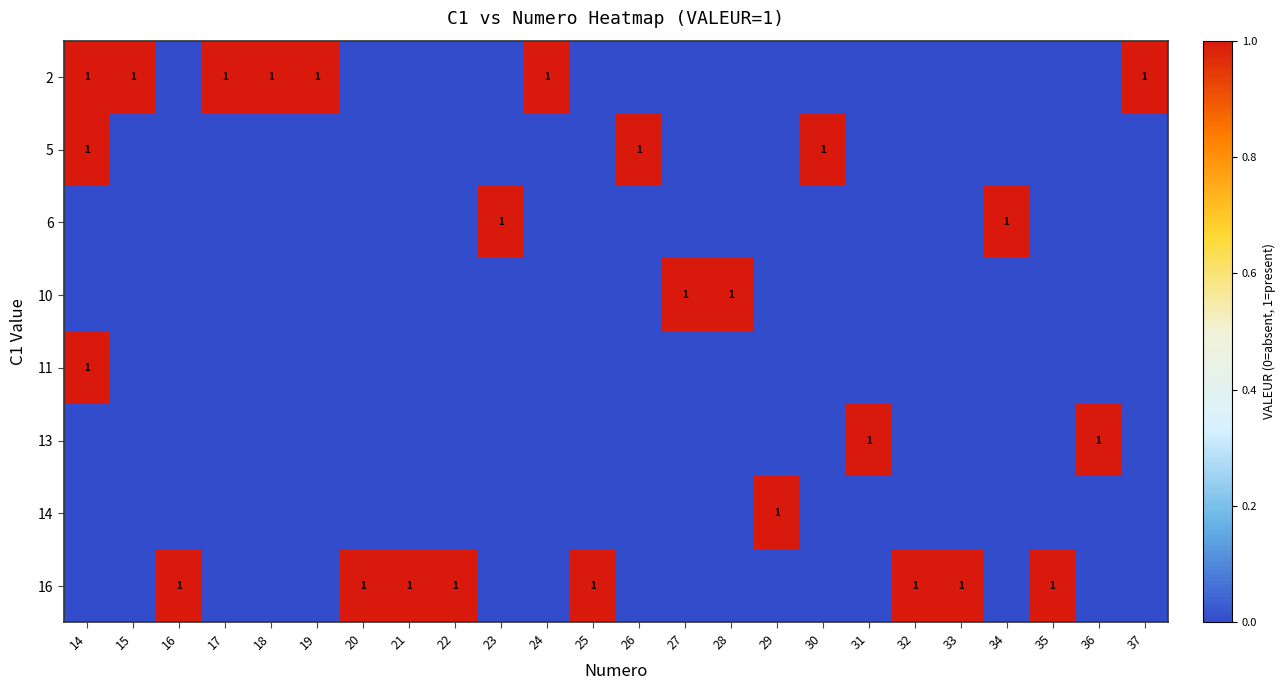

What is the total value across all series at 17?

1